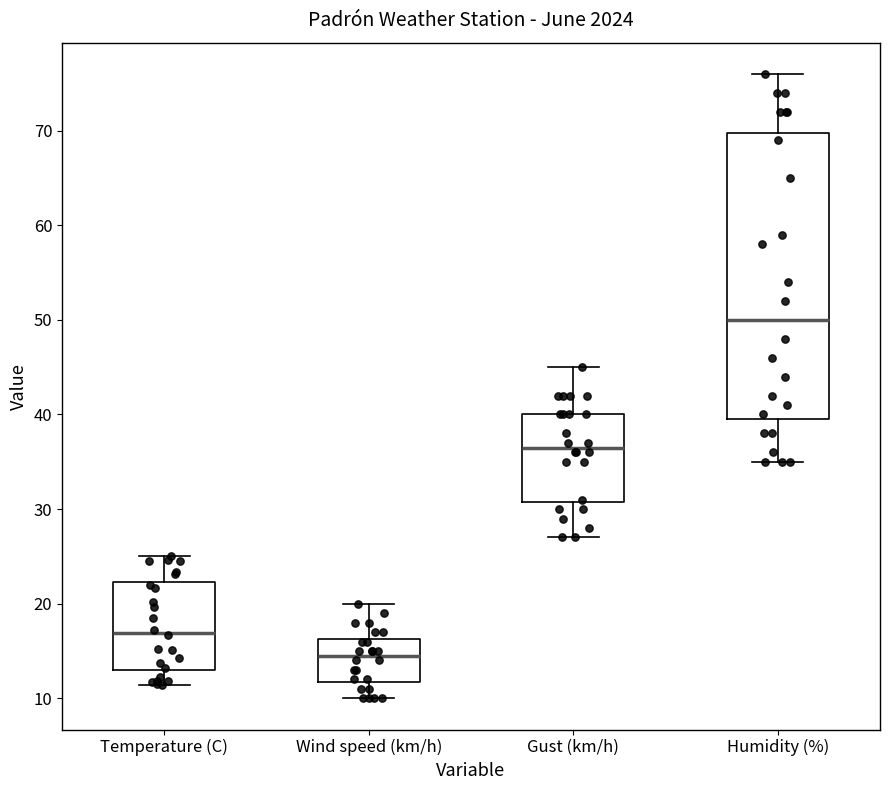

Which box has the highest median line?

Humidity (%)